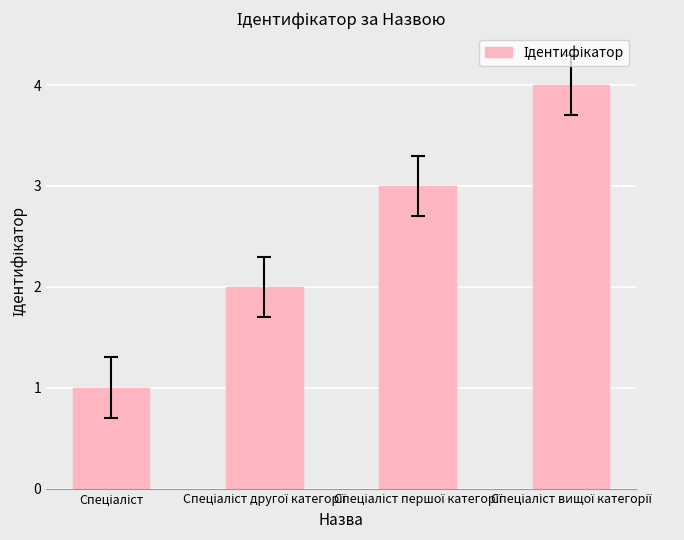

What is the sum of all values?

10